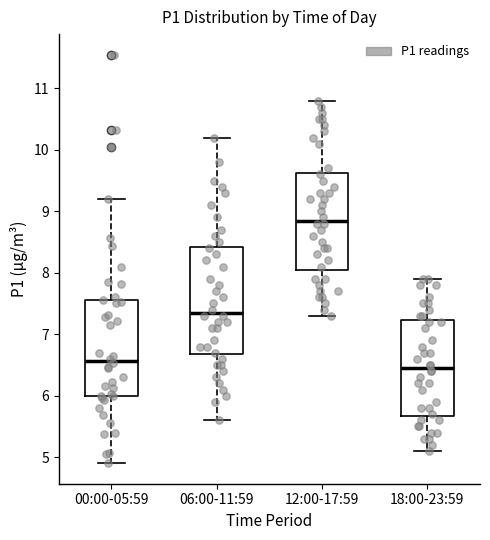

Which box is the tallest, from its lower edge to its upper edge?

06:00-11:59